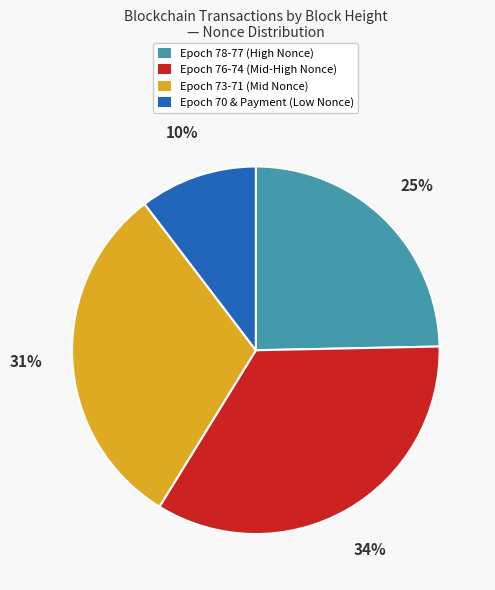

Which category has the biggest portion of the pie?

Epoch 76-74 (Mid-High Nonce)